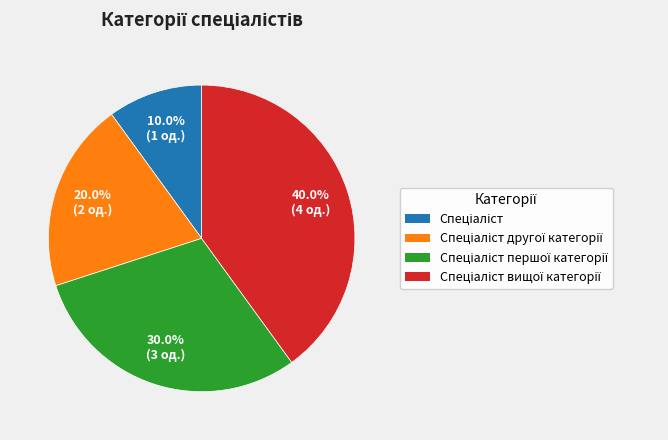

Is there any slice that represents more than half of the pie?

No